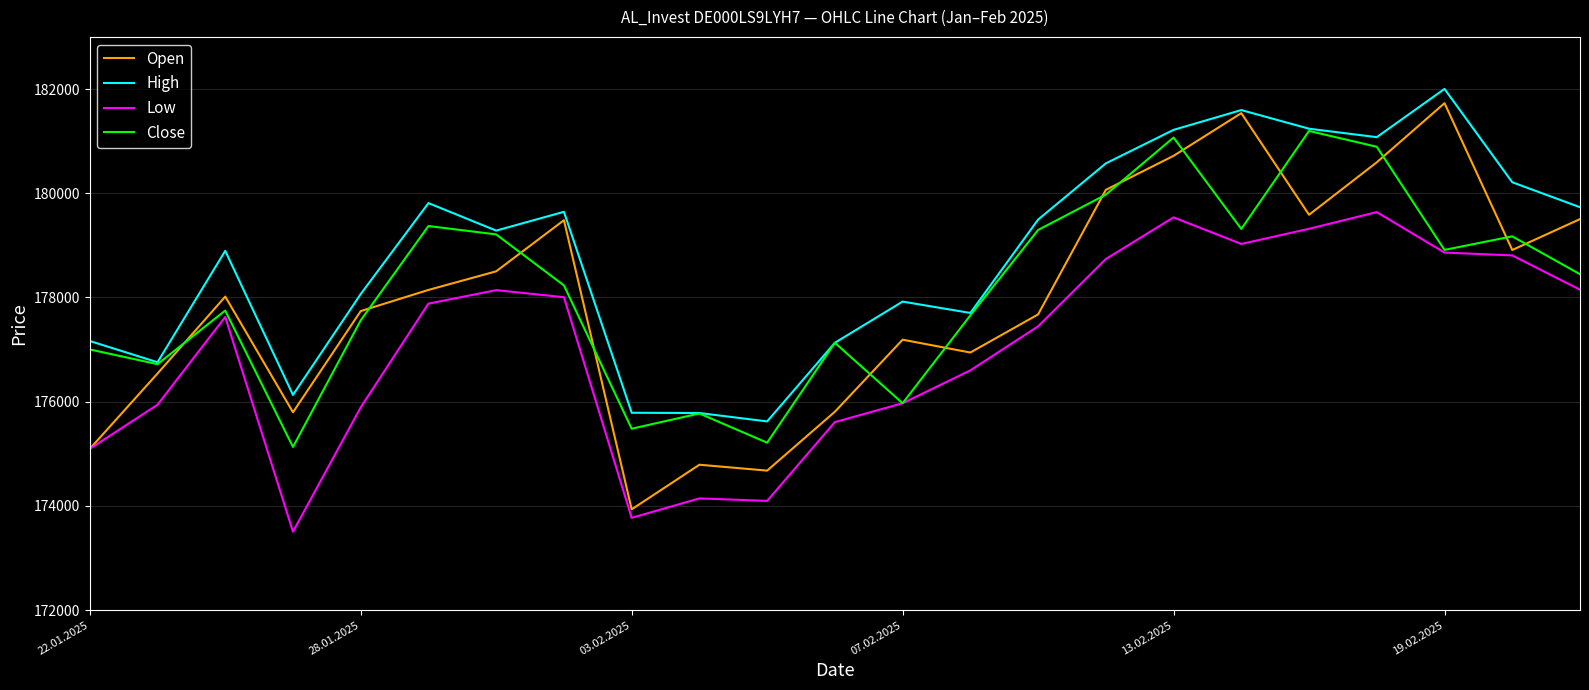

How many intersections are there between Close and Open?

13